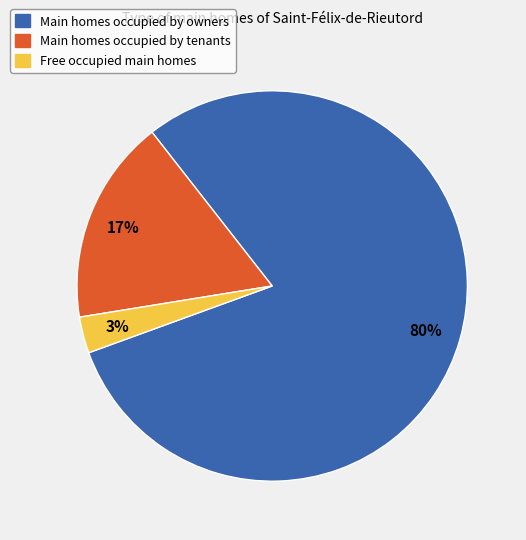

Is there a majority slice in this chart?

Yes